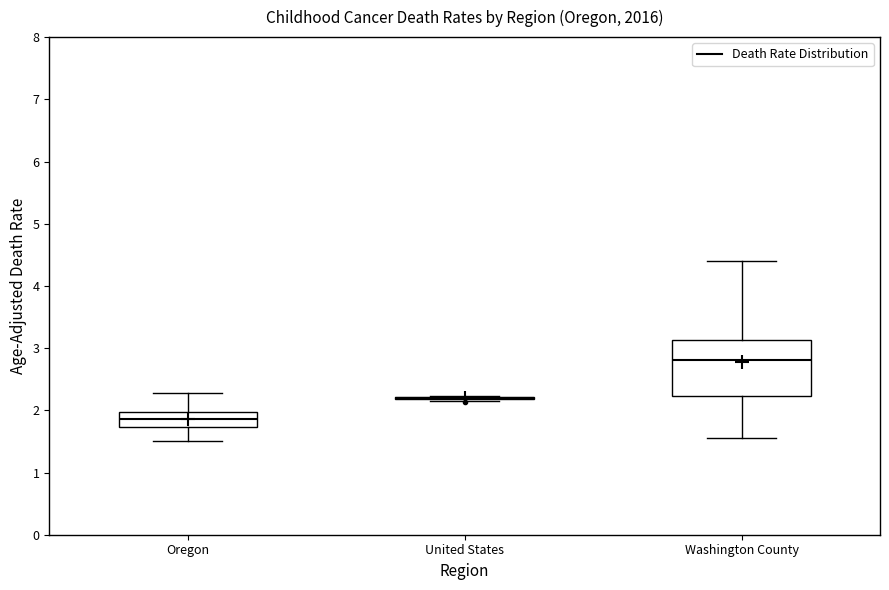

Reading left to right, read every box against the y-axis: the position of its median line, the range the box covers, and the ends of its whiskers. The values are not printed on the chart, so give them approximately, as read against the axis.

Oregon: median 1.9, box 1.7 to 2.0, whiskers 1.5 to 2.3
United States: box collapsed to a line at 2.2, whiskers 2.2 to 2.2
Washington County: median 2.8, box 2.2 to 3.1, whiskers 1.6 to 4.4